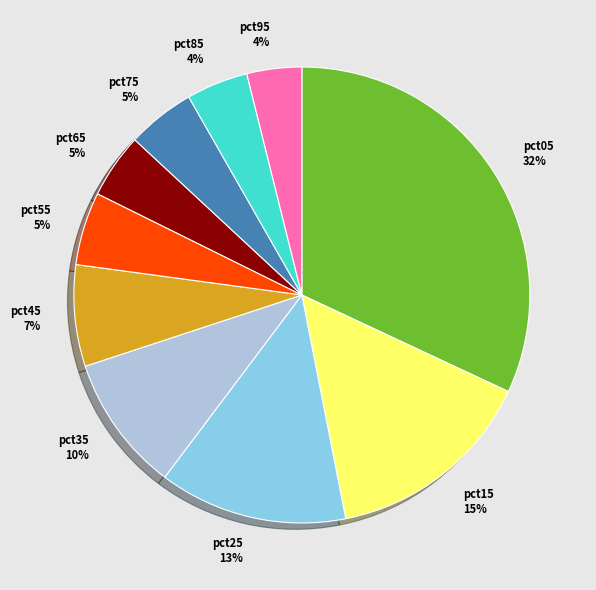

True or false: pct15 accounts for 2% of the total.

False